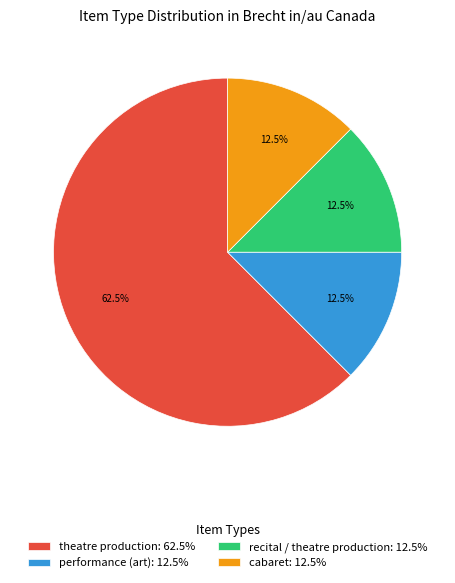

Which slice is the largest?

theatre production